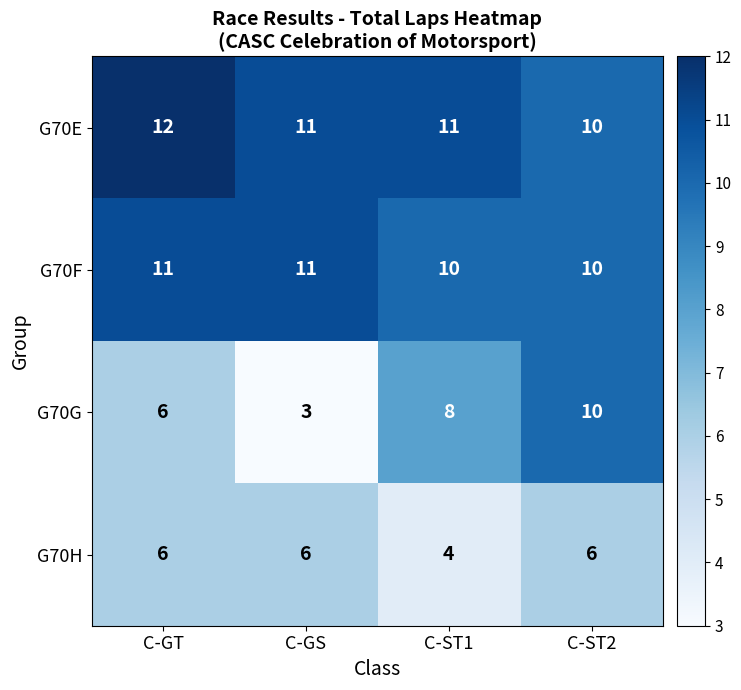

What is the highest value of the G70E series?

12